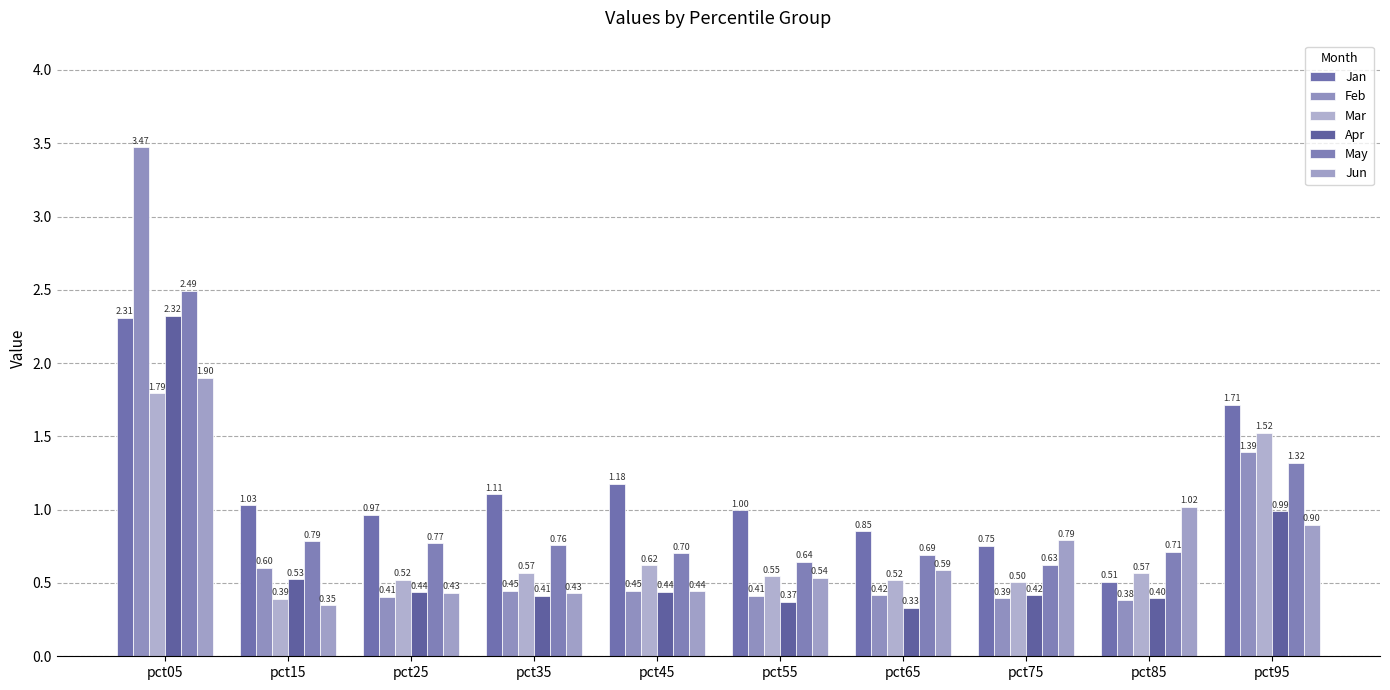

At which category is the sum across all series the highest?

pct05